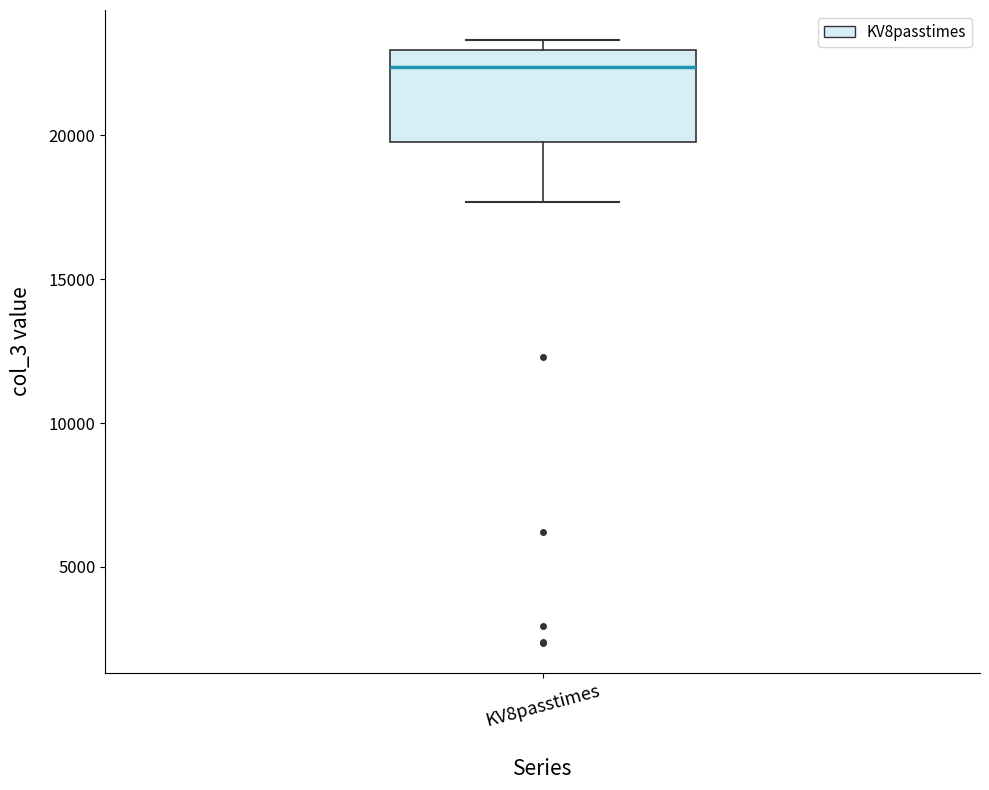

Where does the median line of the box for KV8passtimes sit on the y-axis? The values are not printed on the chart, so give them approximately, as read against the axis.

22500